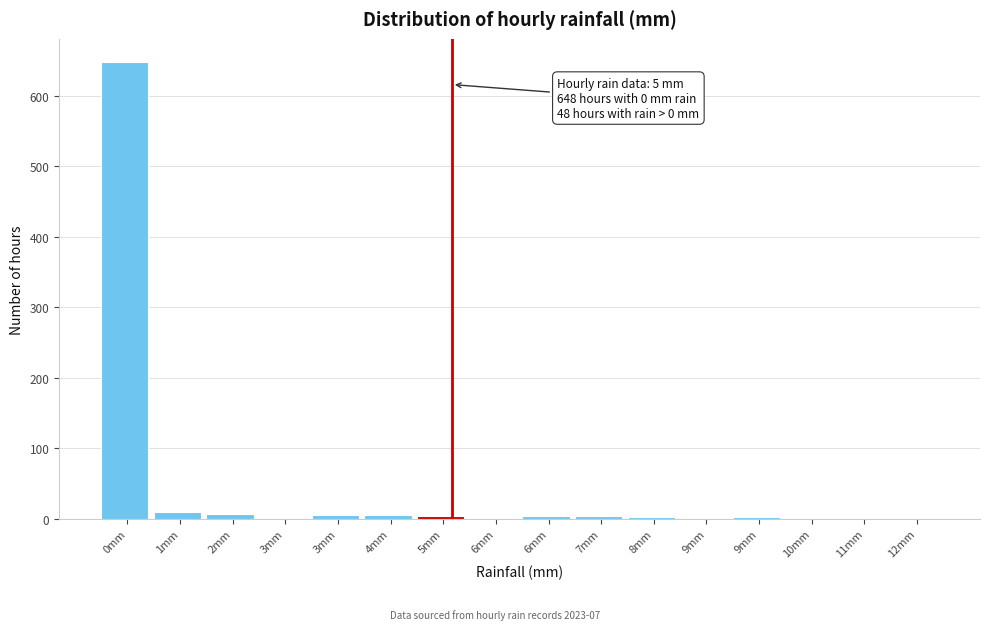

How many series are shown in this chart?

1